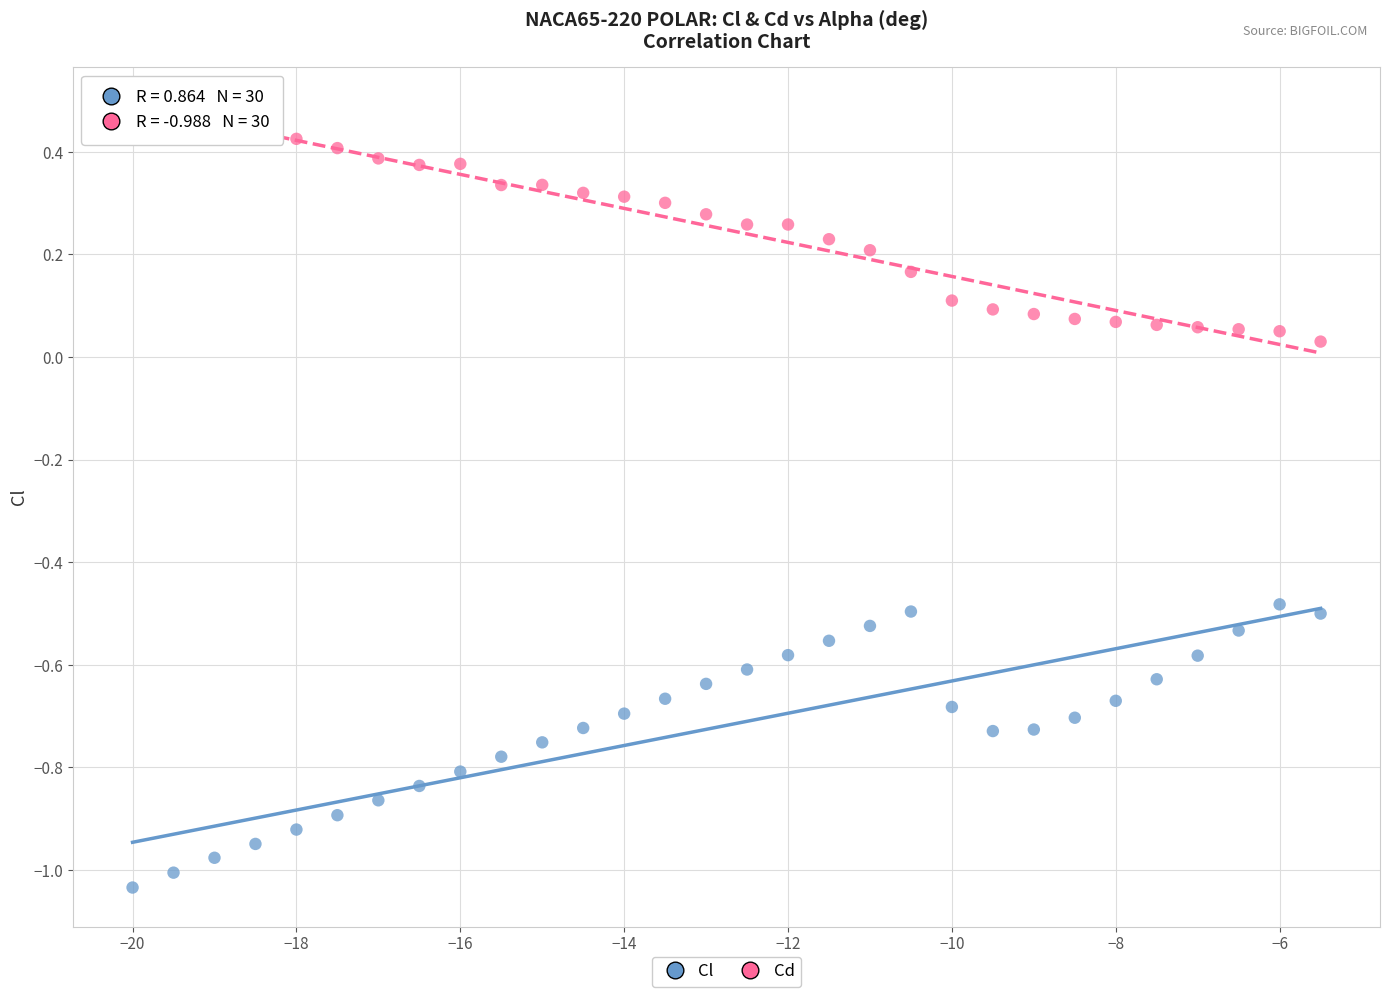

Across all data points, what is the range of Y values (max minus min)?

1.5